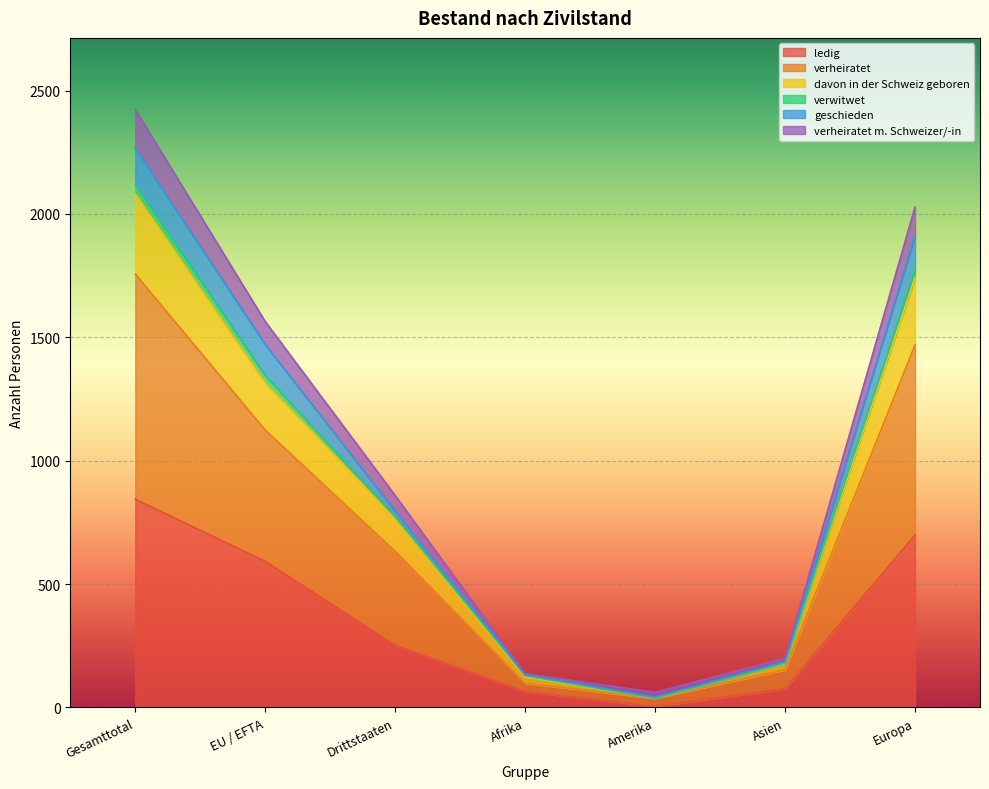

Which category has the highest value in the ledig series?

Gesamttotal